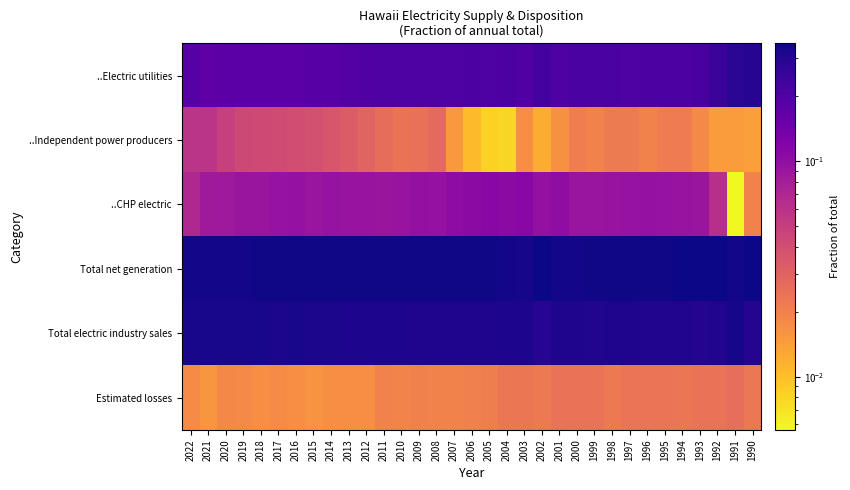

Which series has the largest total across all categories?

Total net generation